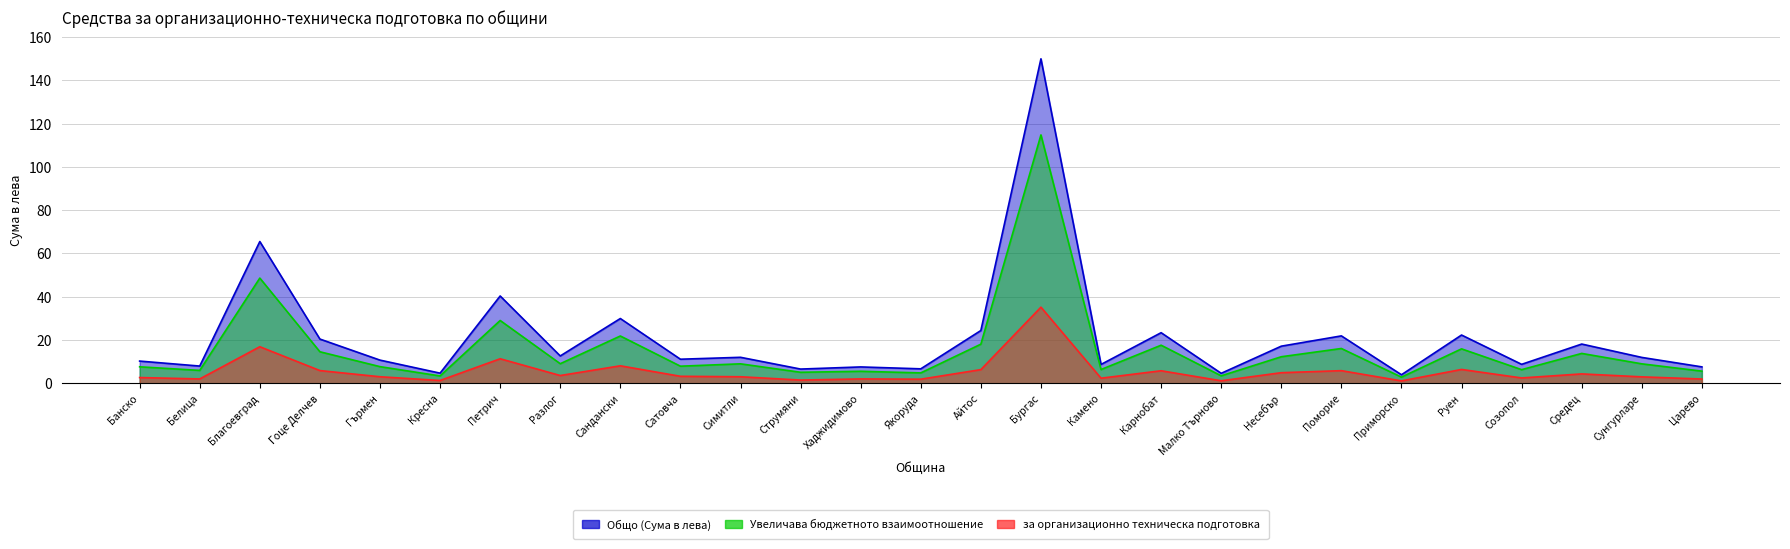

Which series has the widest spread of values?

Общо (Сума в лева)